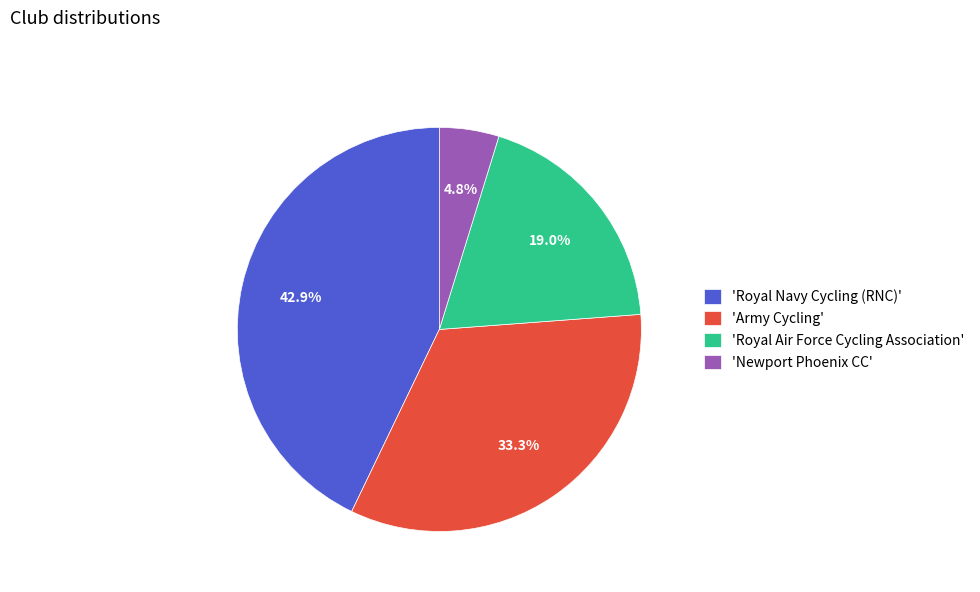

Is there any slice that represents more than half of the pie?

No